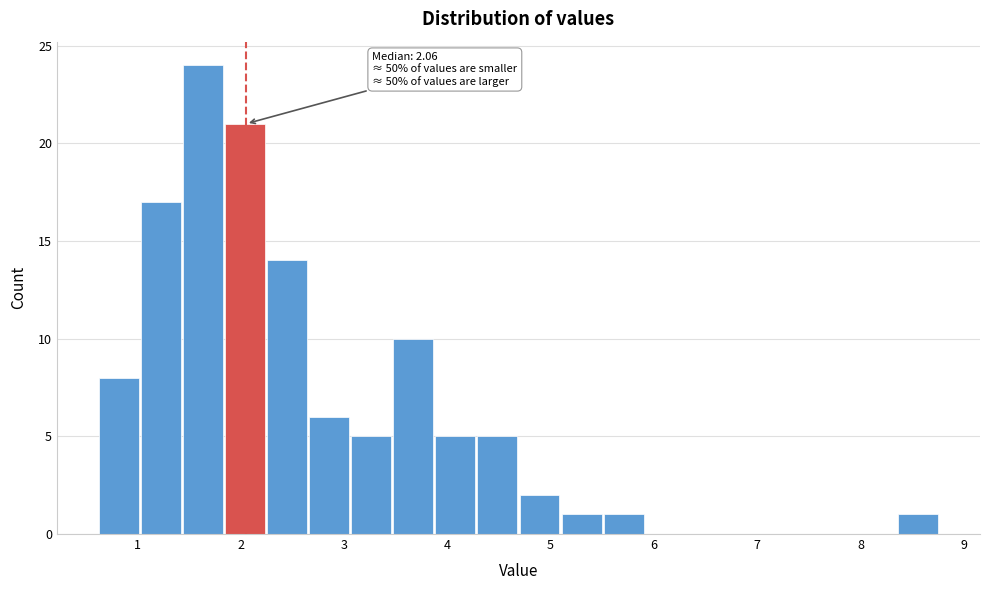

Over which range of the x-axis is the bar tallest?

1.4 to 1.9